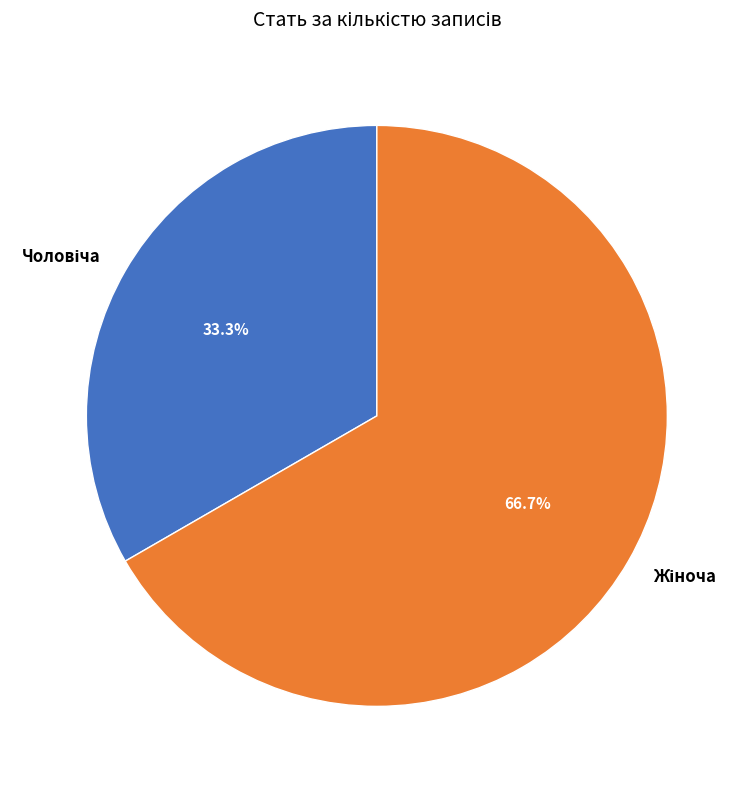

To the nearest percent, what percentage of the pie is Чоловіча?

33%